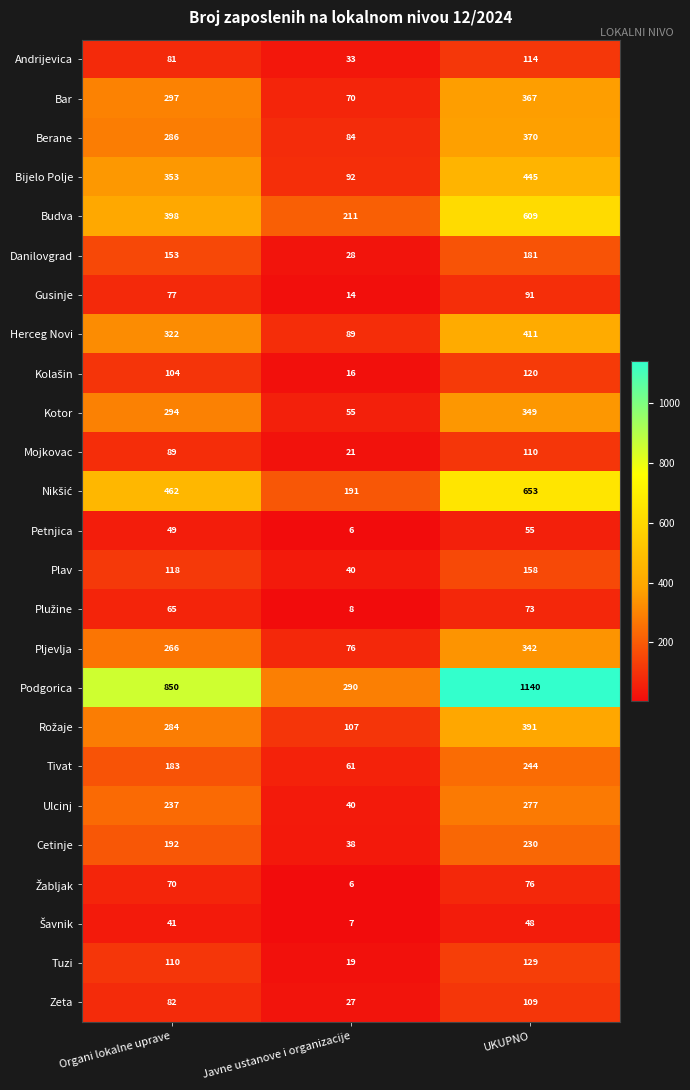

What is the difference between the Herceg Novi values at Organi lokalne uprave and Javne ustanove i organizacije?

233